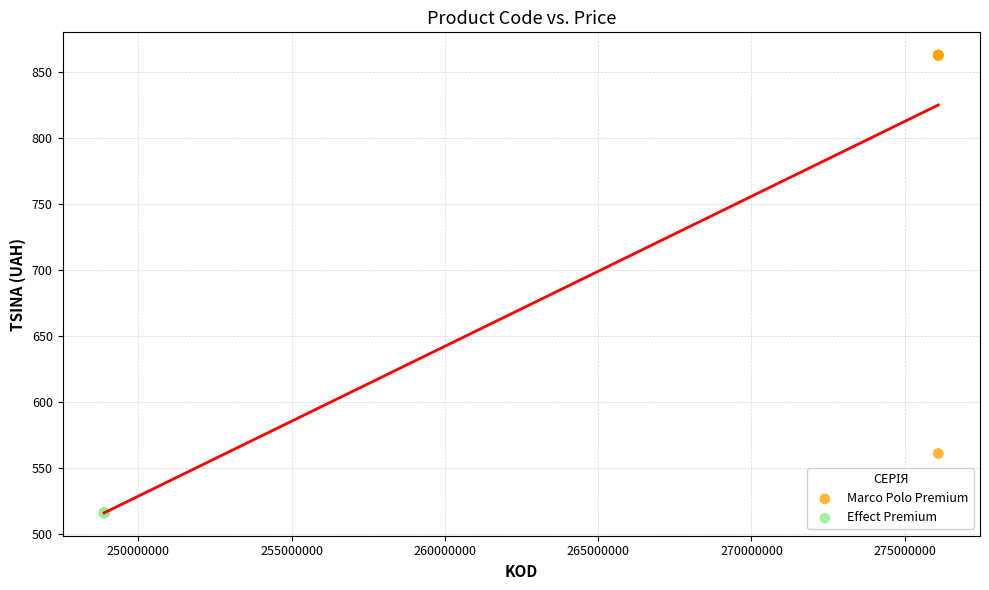

Which series reaches the minimum Y coordinate?

Effect Premium